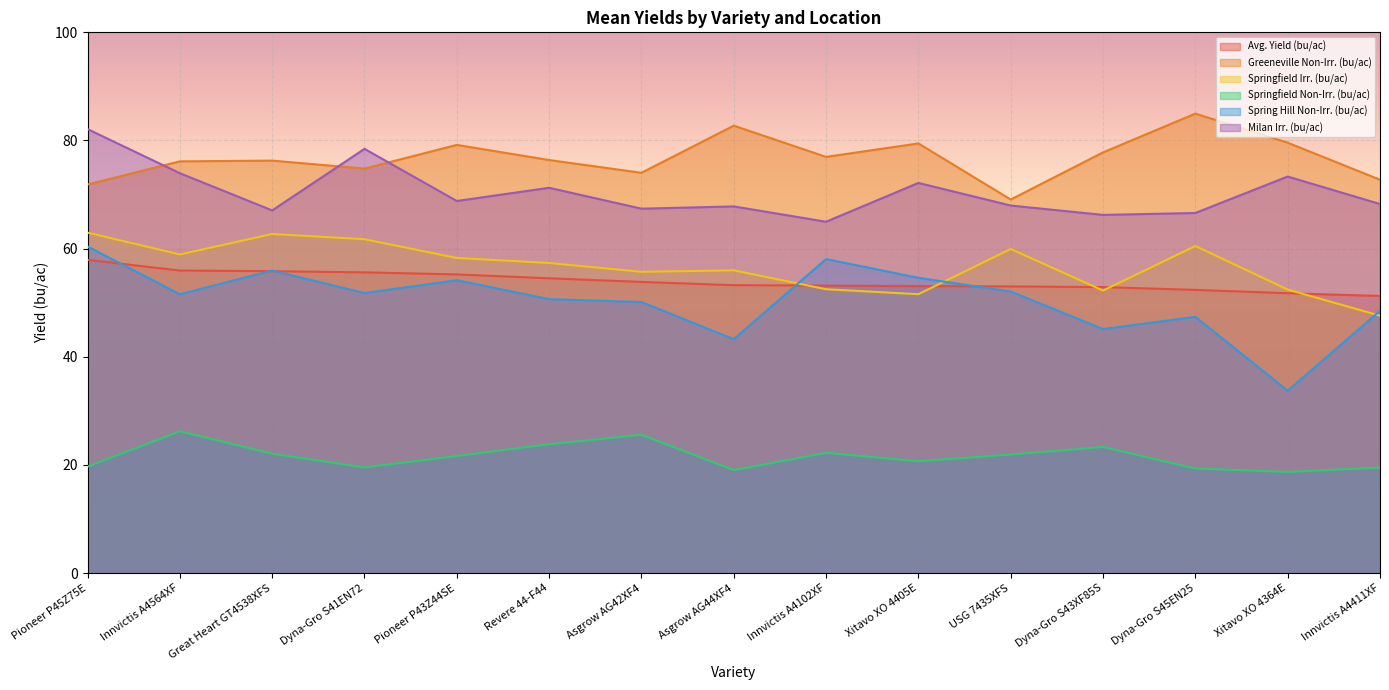

Rank the series at Innvictis A4102XF from lowest to highest value.

Springfield Non-Irr. (bu/ac), Springfield Irr. (bu/ac), Avg. Yield (bu/ac), Spring Hill Non-Irr. (bu/ac), Milan Irr. (bu/ac), Greeneville Non-Irr. (bu/ac)